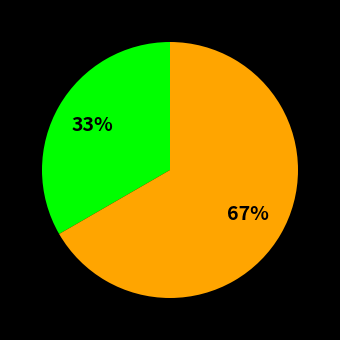

To the nearest percent, what is the average slice percentage?

50%